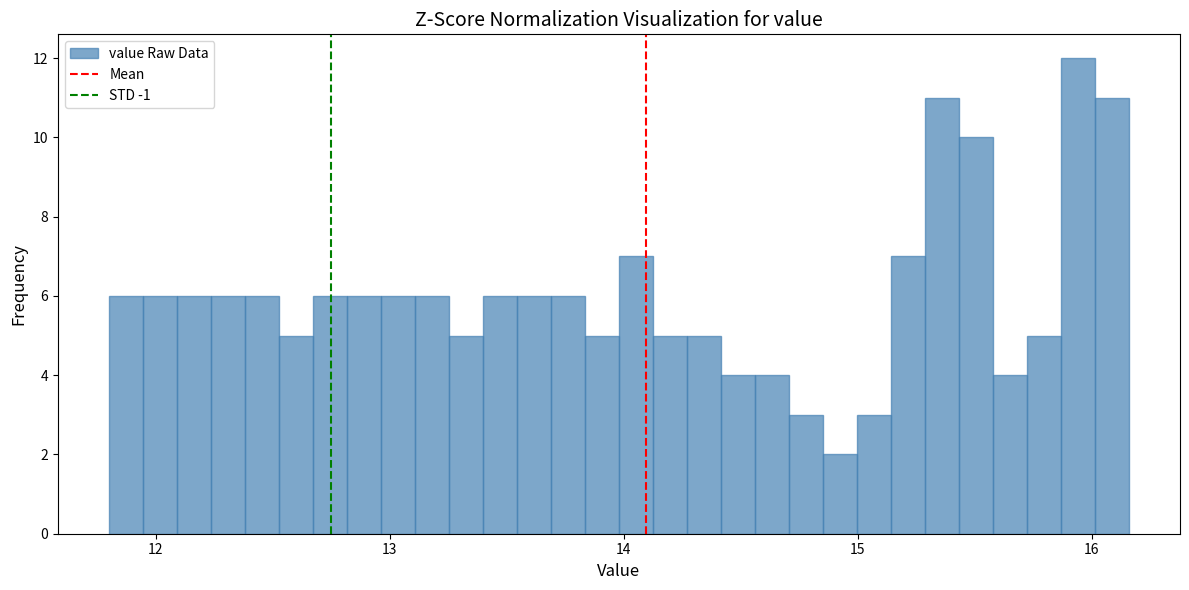

Around what value on the x-axis is the tallest bar? Give the approximate position of its centre, as read against the axis.

15.9